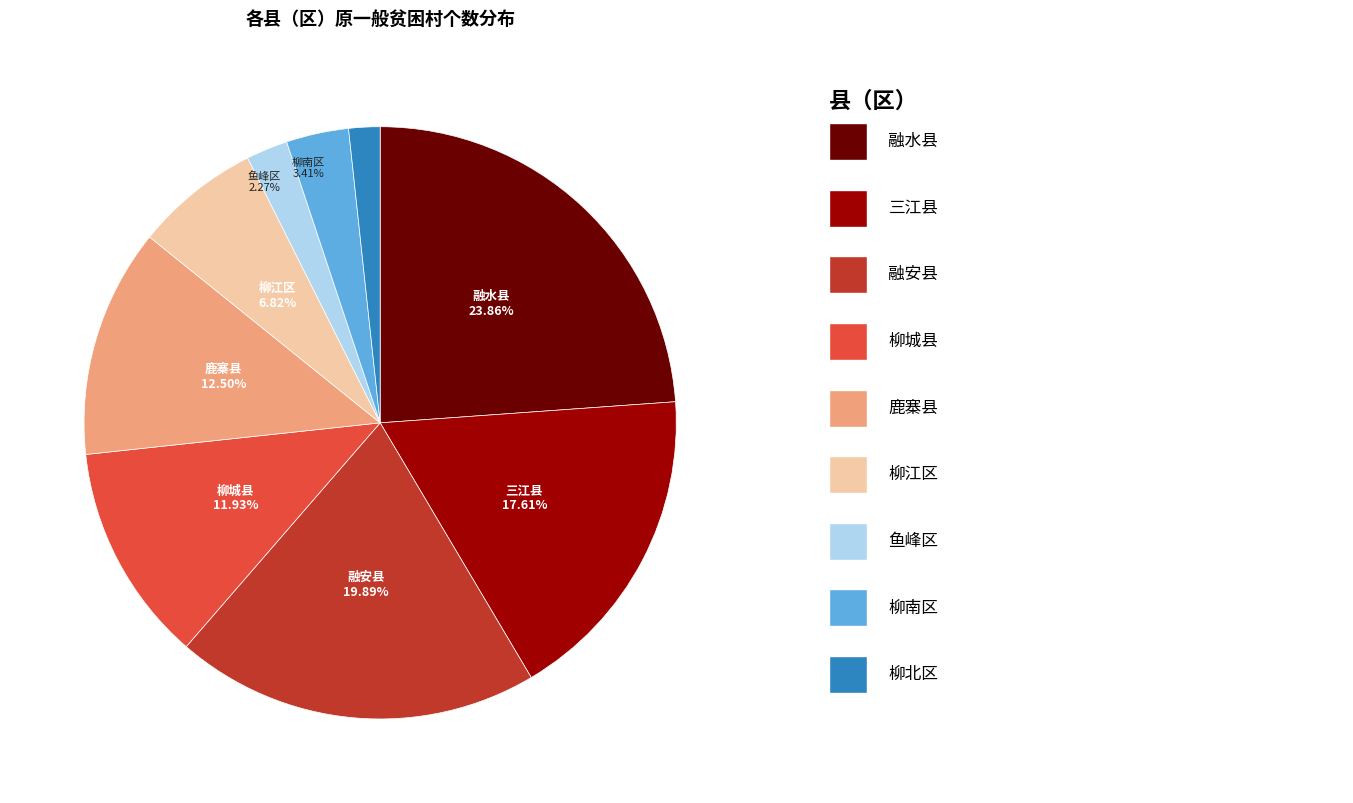

Does any single category account for the majority?

No